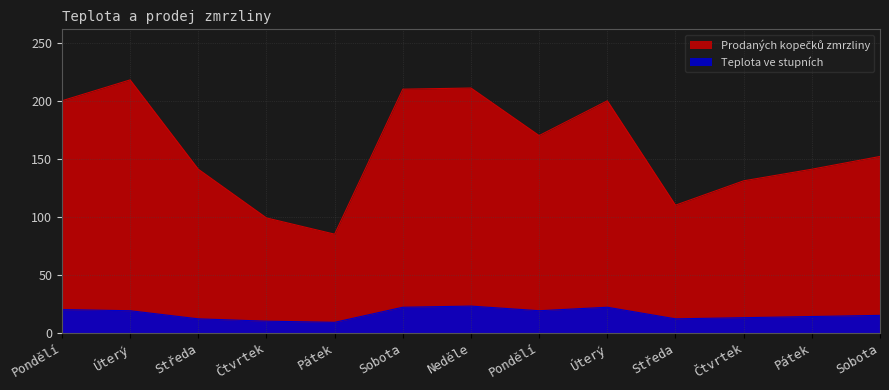

At which category does Prodaných kopečků zmrzliny reach its first local valley?

Pátek